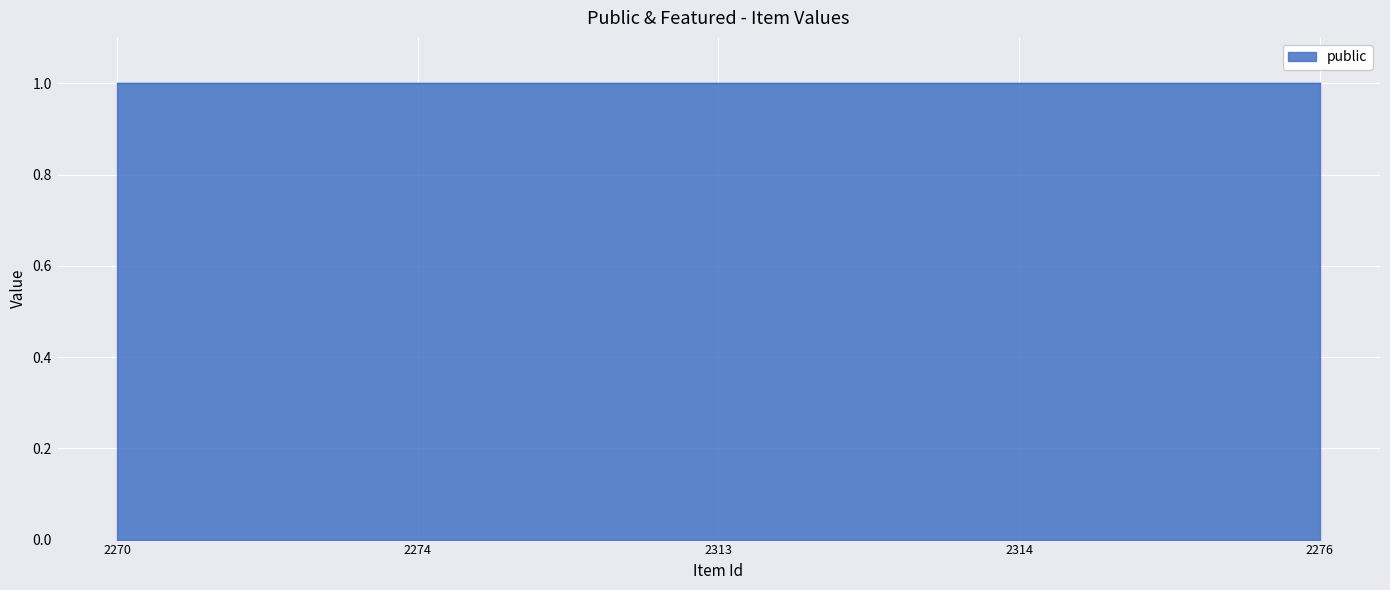

The featured series shows 0 at 2314. True or false?

True